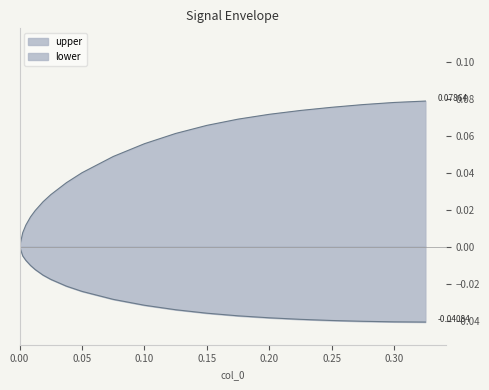

How many lines are shown in the chart?

2